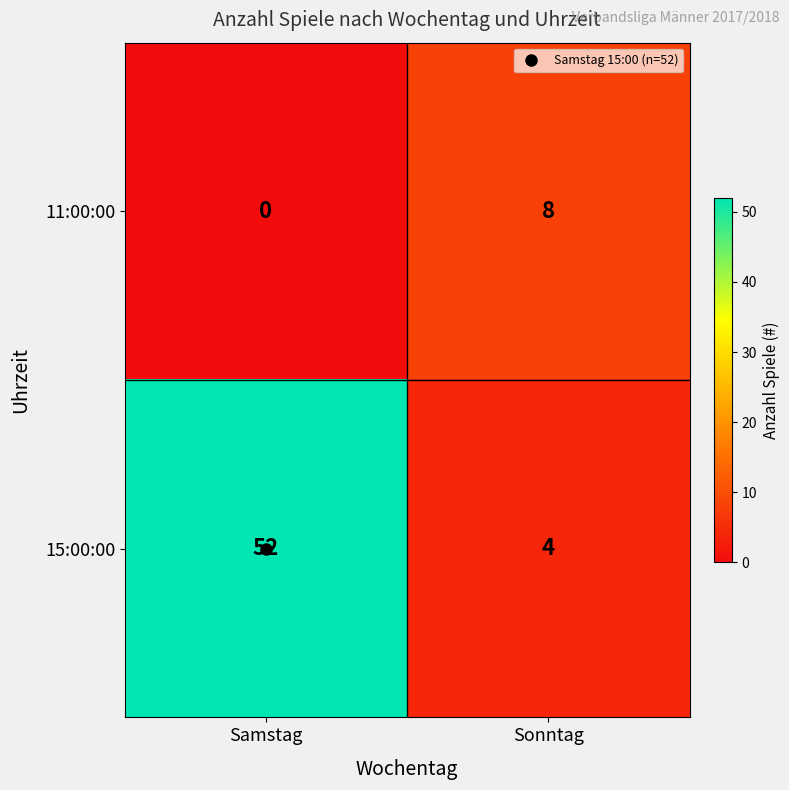

How many categories are shown in the chart?

2